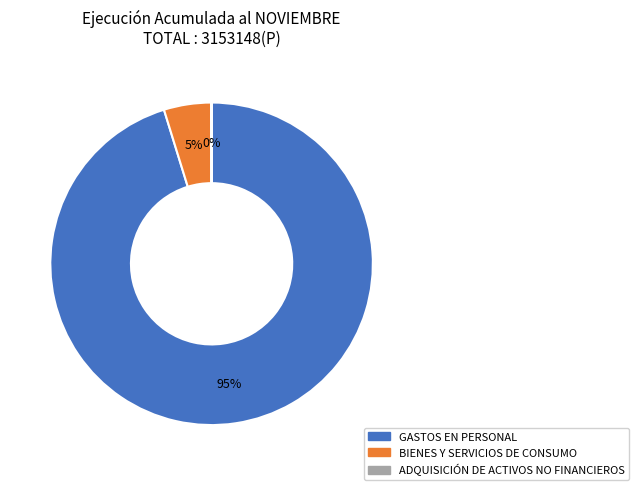

What percentage is the BIENES Y SERVICIOS DE CONSUMO slice, to the nearest percent?

5%